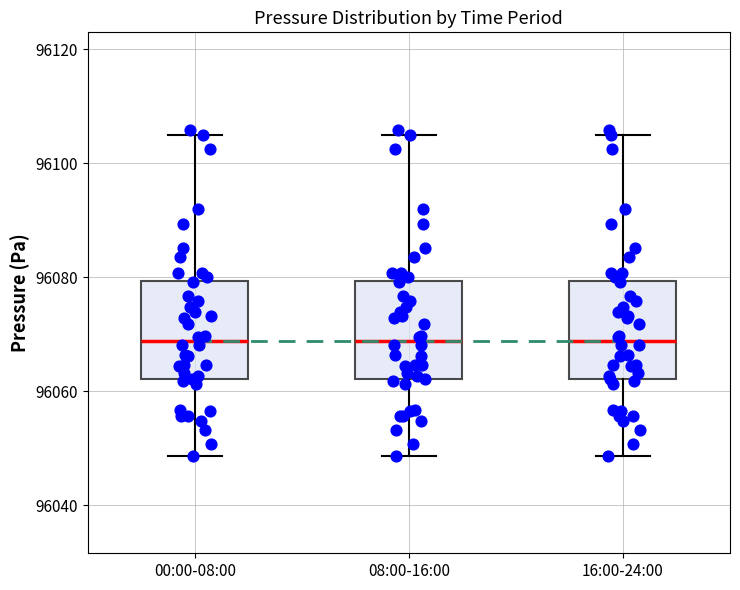

Reading left to right, read every box against the y-axis: the position of its median line, the range the box covers, and the ends of its whiskers. The values are not printed on the chart, so give them approximately, as read against the axis.

00:00-08:00: median 96068, box 96062 to 96080, whiskers 96048 to 96104
08:00-16:00: median 96068, box 96062 to 96080, whiskers 96048 to 96104
16:00-24:00: median 96068, box 96062 to 96080, whiskers 96048 to 96104